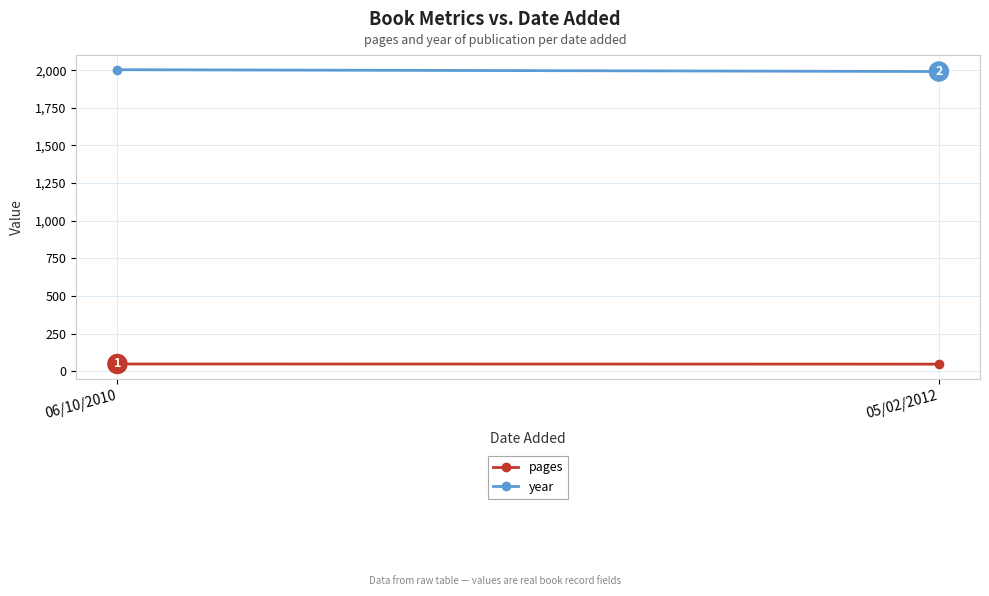

At 05/02/2012, list the series in order from smallest to largest.

pages, year